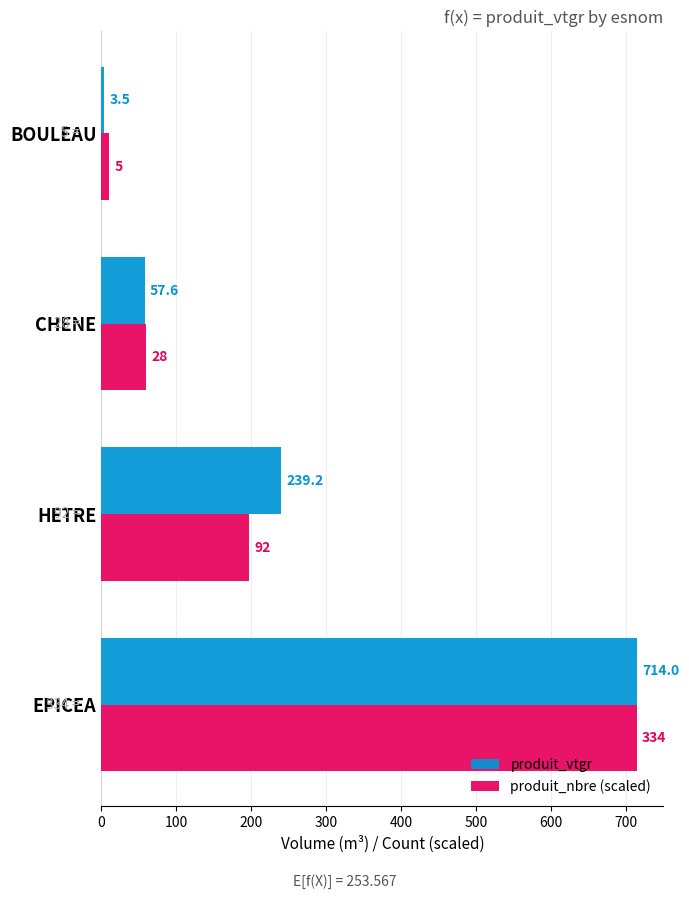

List the series in order of their overall mean, lowest first.

produit_nbre (scaled), produit_vtgr